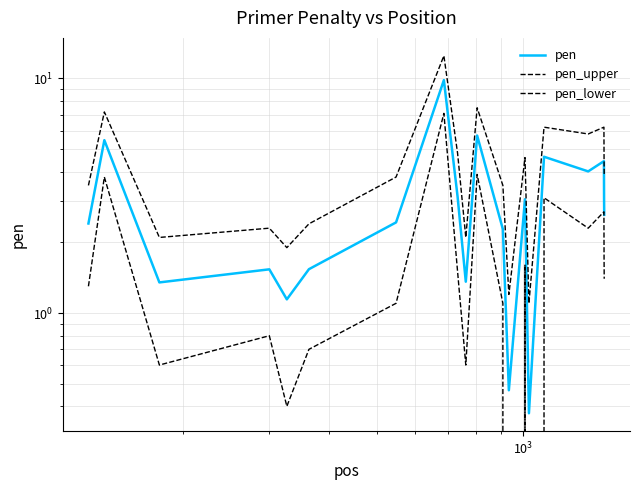

Is this an area chart (filled region under the line)?

No